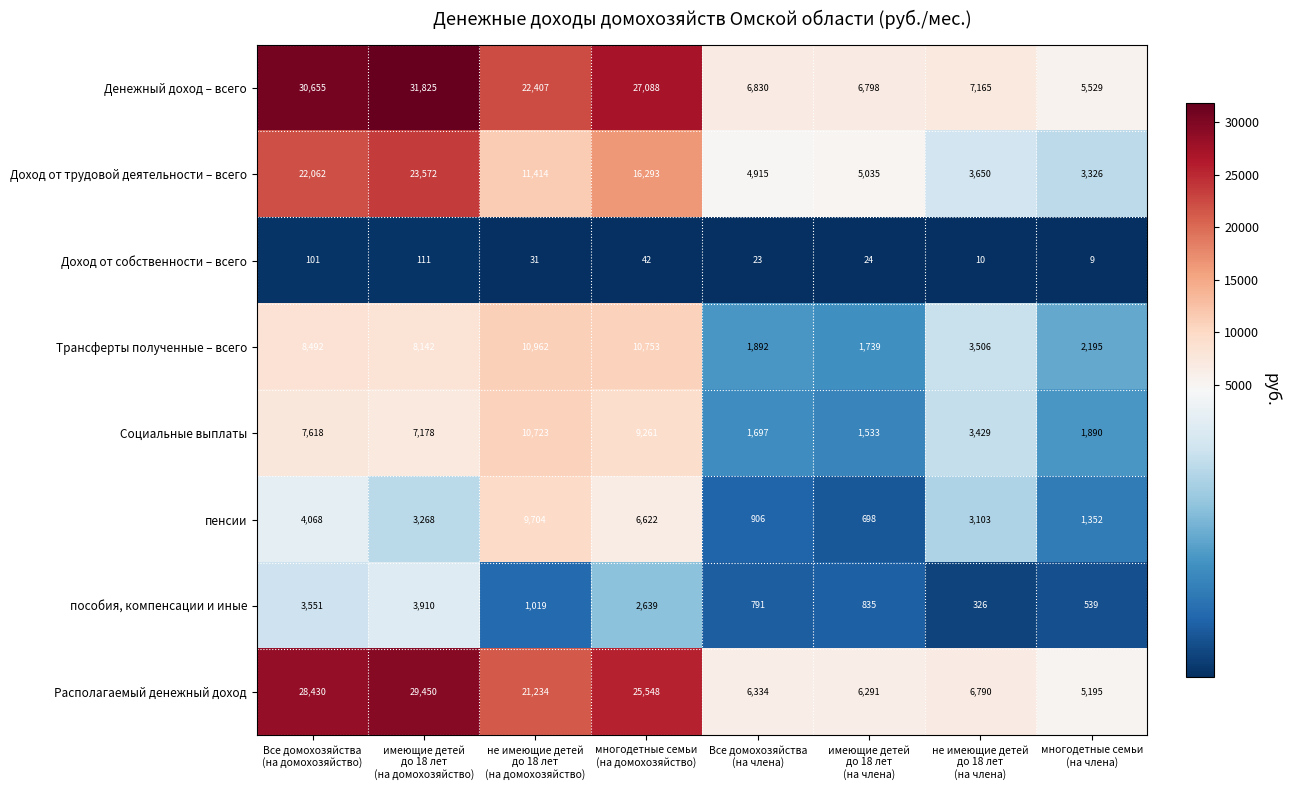

Which series has the largest total across all categories?

Денежный доход – всего